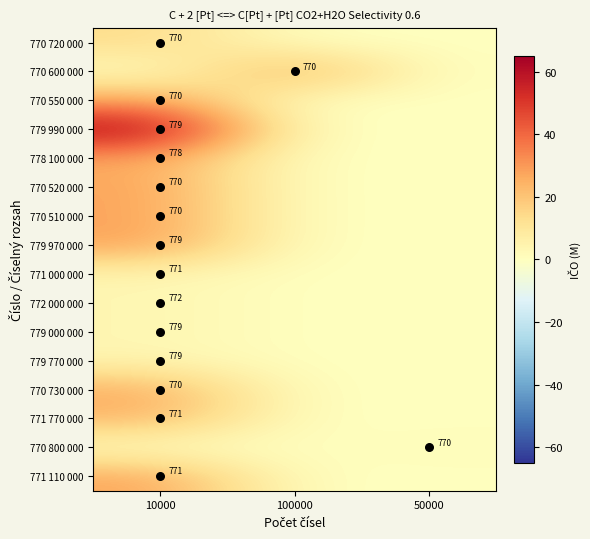

The value of 771 000 000 at 10000 is 5.1. True or false?

False